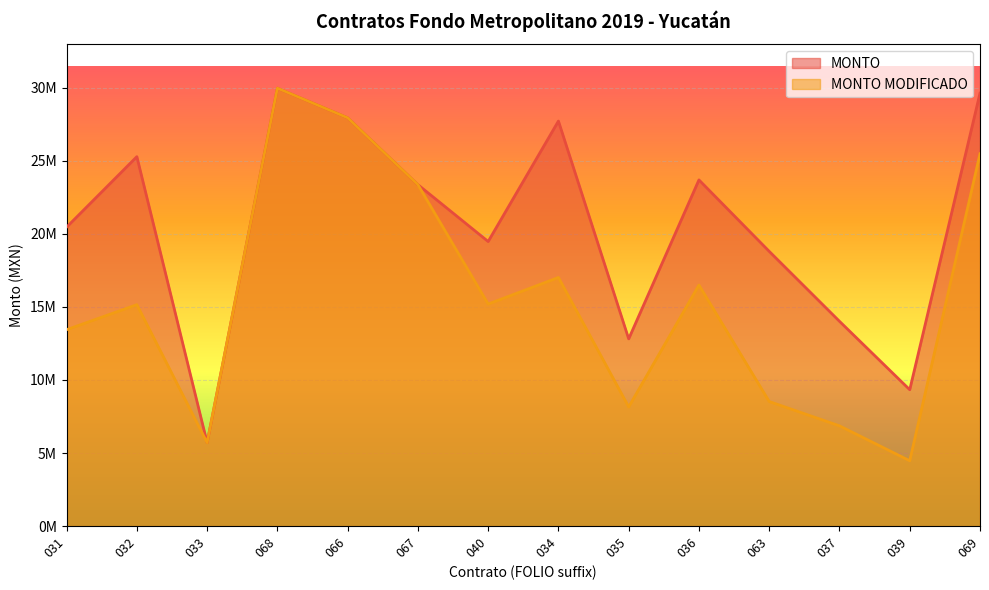

True or false: MONTO MODIFICADO and MONTO intersect in this chart.

False